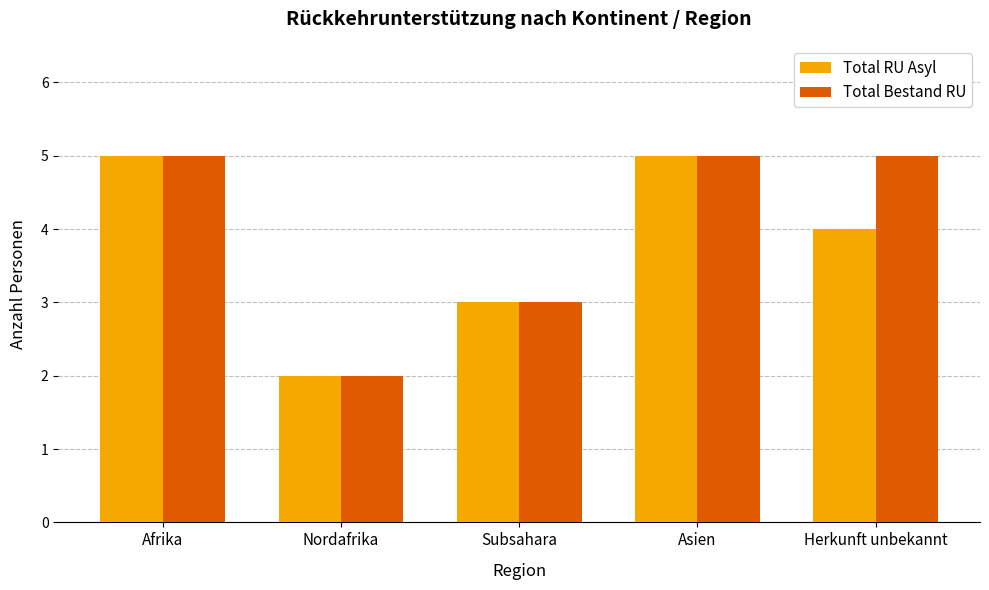

The Total RU Asyl series shows 4 at Subsahara. True or false?

False